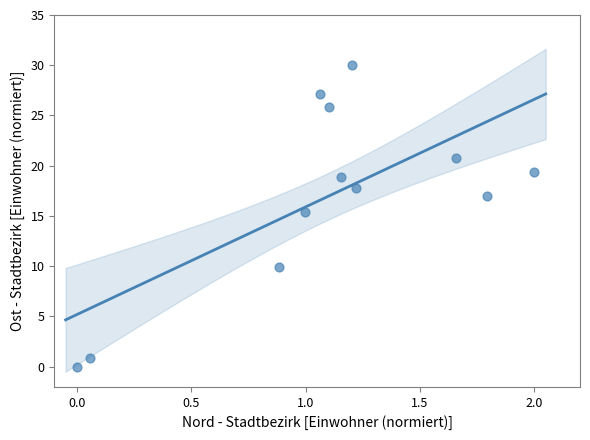

What Y value in the scatter plot is closest to 15?

15.4